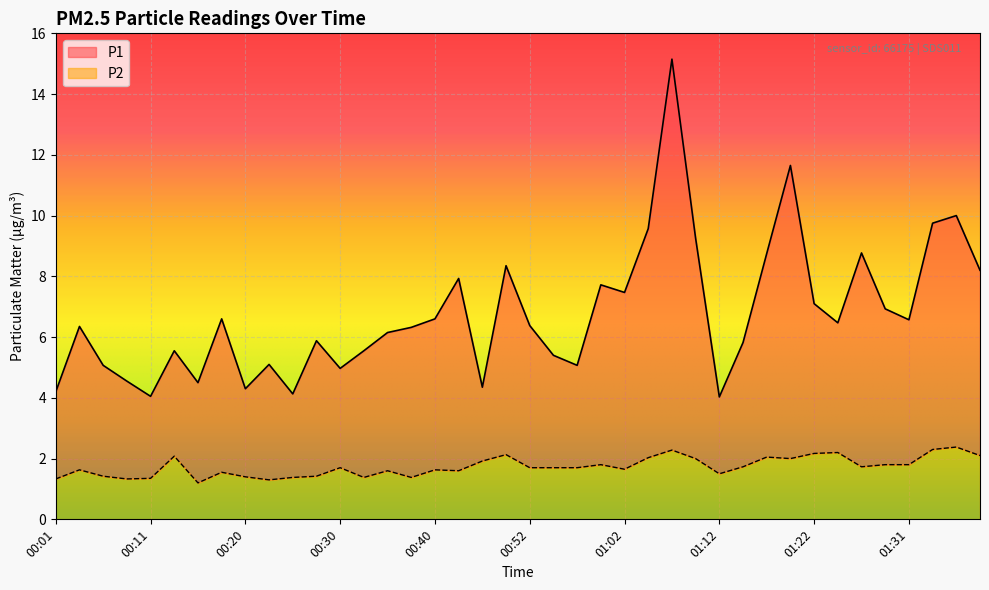

Reading left to right, what are all the values shown in this chart?

P1: 00:01=4.2	00:03=6.3	00:06=5.1	00:08=4.5	00:11=4.0	00:13=5.5	00:15=4.5	00:18=6.6	00:20=4.3	00:23=5.1	00:25=4.1	00:28=5.9	00:30=5.0	00:33=5.5	00:35=6.2	00:38=6.3	00:40=6.6	00:45=7.9	00:47=4.3	00:50=8.3	00:52=6.4	00:55=5.4	00:57=5.1	01:00=7.7	01:02=7.5	01:04=9.6	01:07=15.2	01:09=9.2	01:12=4.0	01:14=5.8	01:17=8.8	01:19=11.7	01:22=7.1	01:24=6.5	01:27=8.8	01:29=6.9	01:31=6.6	01:34=9.8	01:36=10.0	01:39=8.2
P2: 00:01=1.3	00:03=1.6	00:06=1.4	00:08=1.3	00:11=1.4	00:13=2.1	00:15=1.2	00:18=1.6	00:20=1.4	00:23=1.3	00:25=1.4	00:28=1.4	00:30=1.7	00:33=1.4	00:35=1.6	00:38=1.4	00:40=1.6	00:45=1.6	00:47=1.9	00:50=2.1	00:52=1.7	00:55=1.7	00:57=1.7	01:00=1.8	01:02=1.6	01:04=2.0	01:07=2.3	01:09=2.0	01:12=1.5	01:14=1.7	01:17=2.0	01:19=2.0	01:22=2.2	01:24=2.2	01:27=1.7	01:29=1.8	01:31=1.8	01:34=2.3	01:36=2.4	01:39=2.1